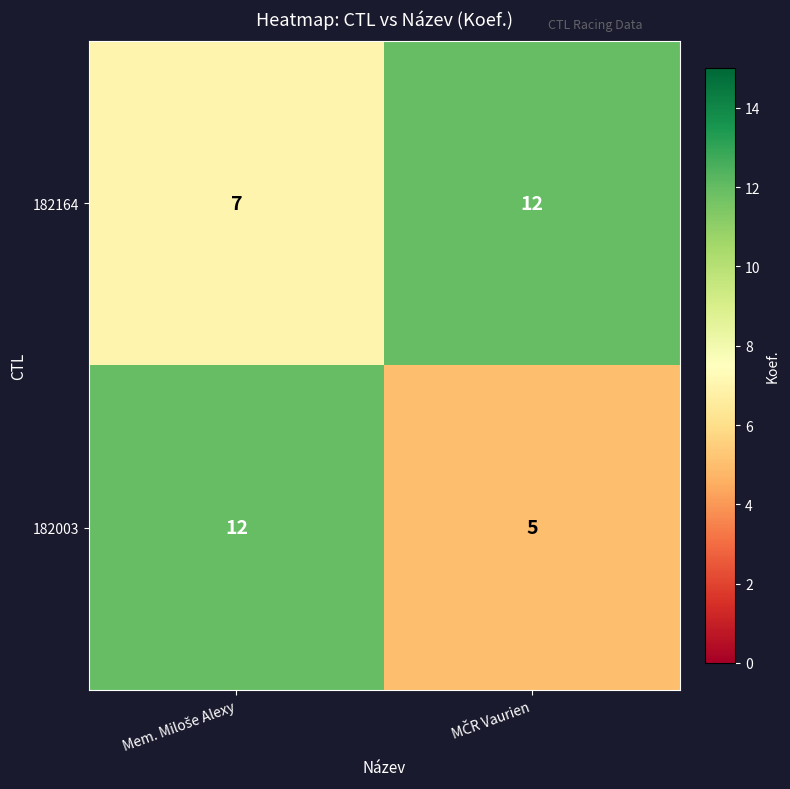

Which series has the widest spread of values?

182003